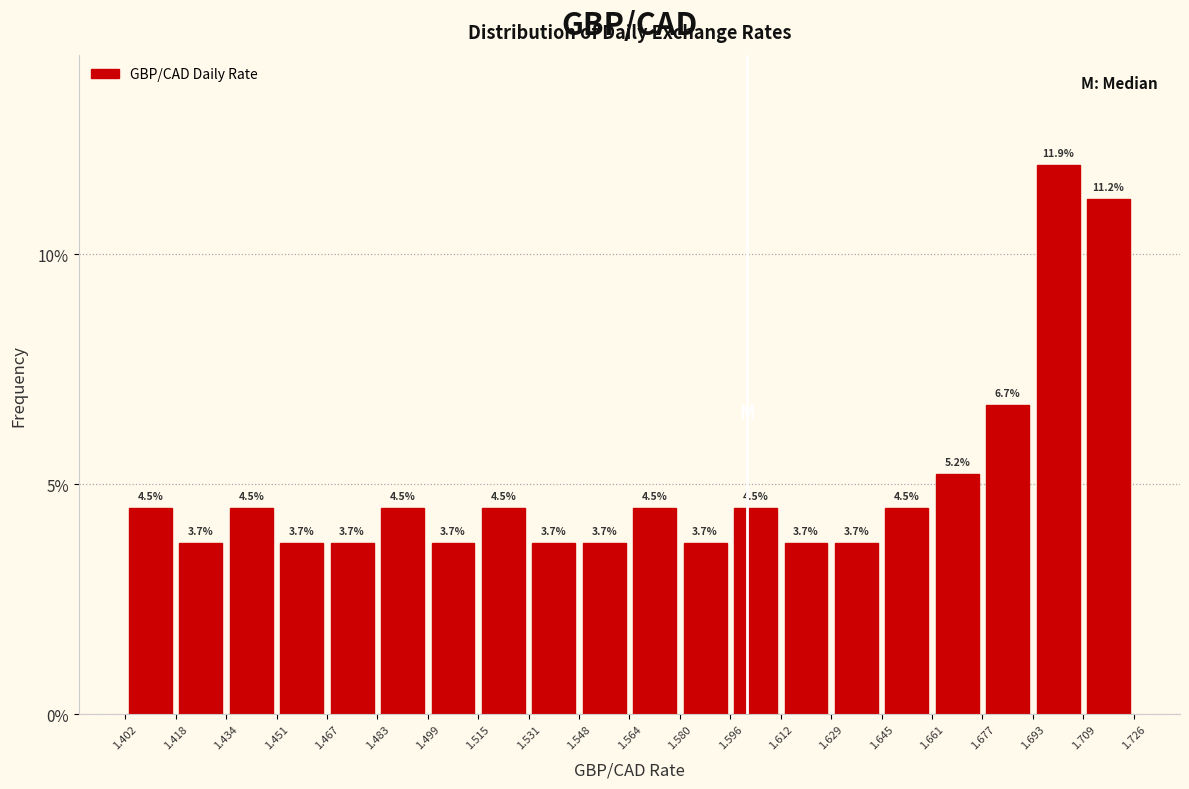

Reading left to right, list every bar in this chart as the range it spans on the x-axis followed by its height.

1.402 to 1.418: 4.5
1.418 to 1.434: 3.7
1.434 to 1.451: 4.5
1.451 to 1.467: 3.7
1.467 to 1.483: 3.7
1.483 to 1.499: 4.5
1.499 to 1.515: 3.7
1.515 to 1.531: 4.5
1.531 to 1.548: 3.7
1.548 to 1.564: 3.7
1.564 to 1.580: 4.5
1.580 to 1.596: 3.7
1.596 to 1.612: 4.5
1.612 to 1.629: 3.7
1.629 to 1.645: 3.7
1.645 to 1.661: 4.5
1.661 to 1.677: 5.2
1.677 to 1.693: 6.7
1.693 to 1.709: 11.9
1.709 to 1.726: 11.2